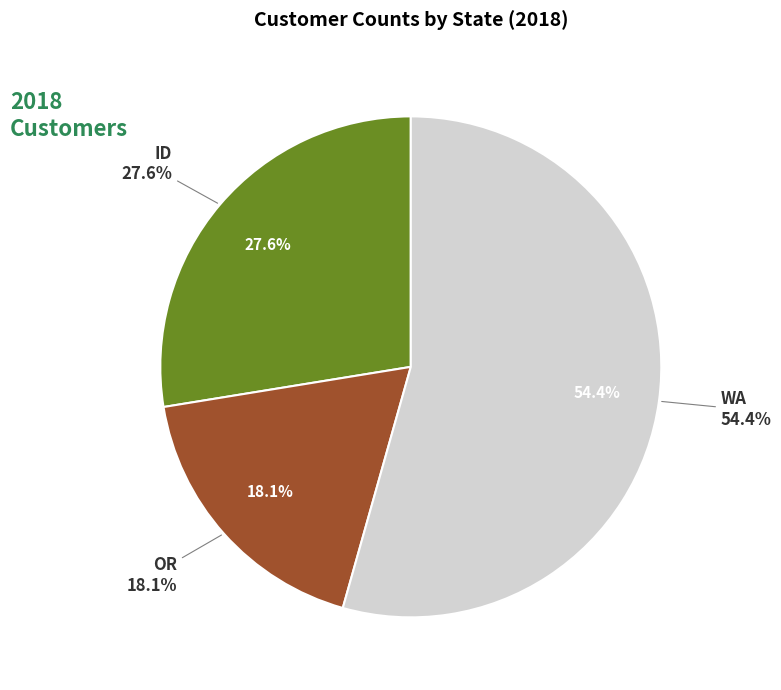

How many segments does this pie chart have?

3